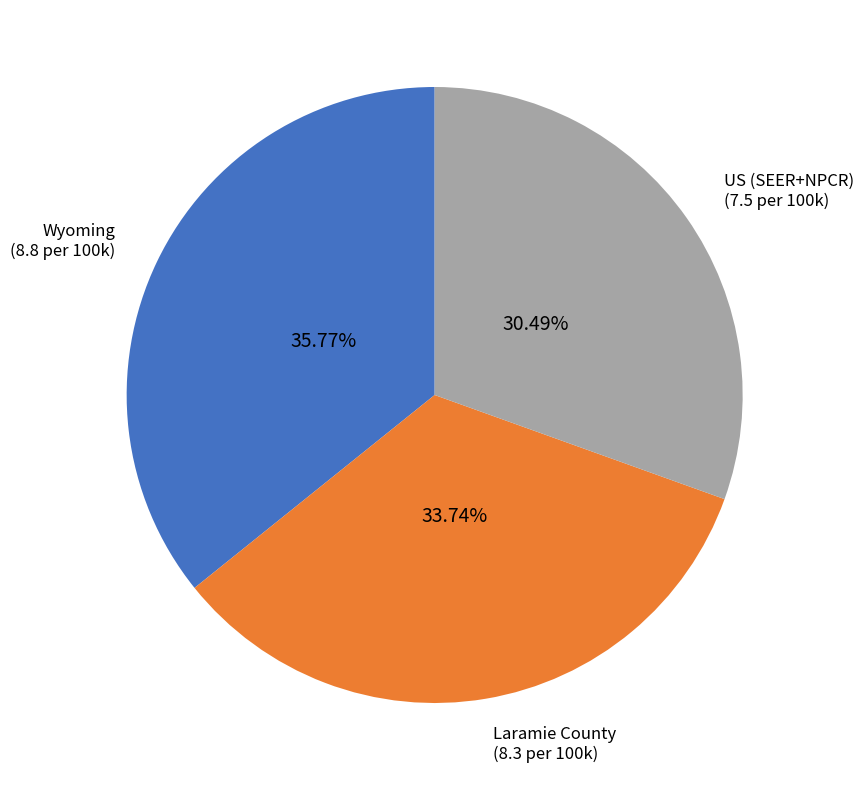

Which category has the smallest portion of the pie?

US (SEER+NPCR)